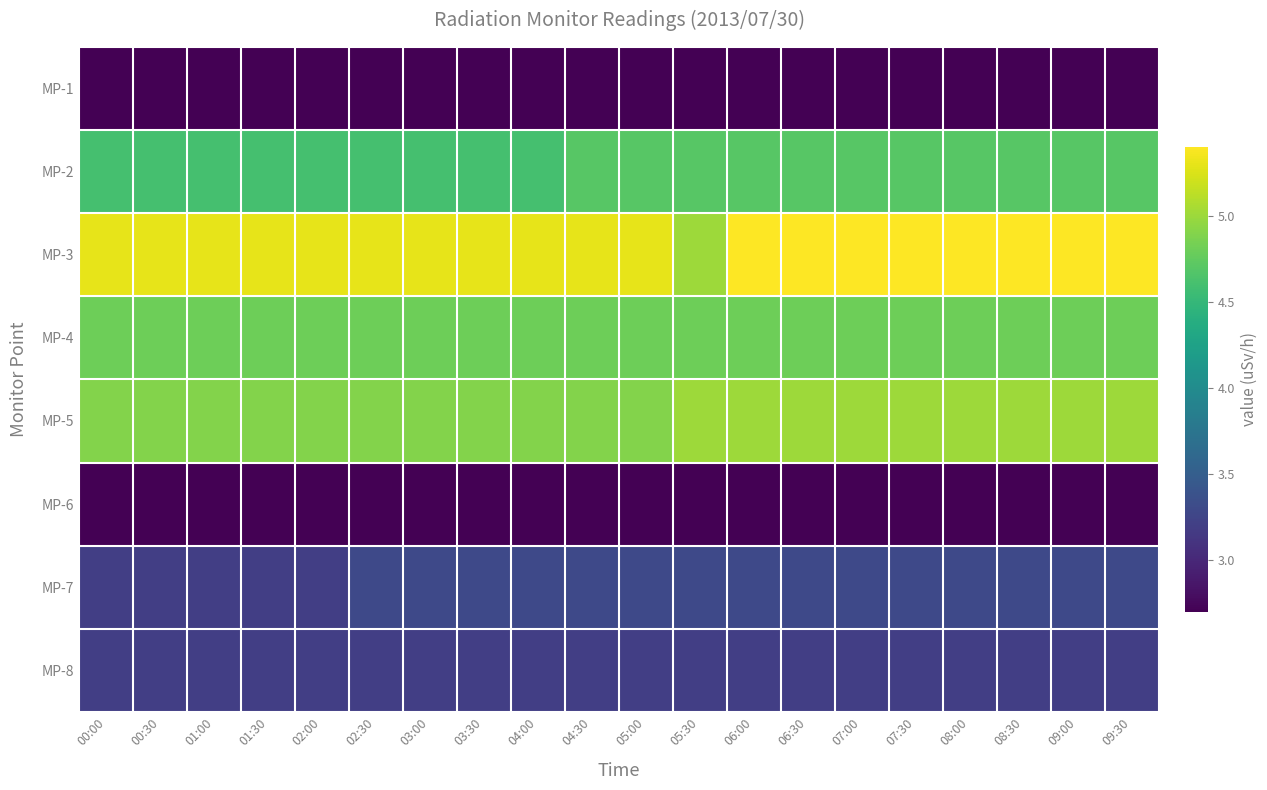

What is the difference between the highest and lowest values at 07:00?

2.7